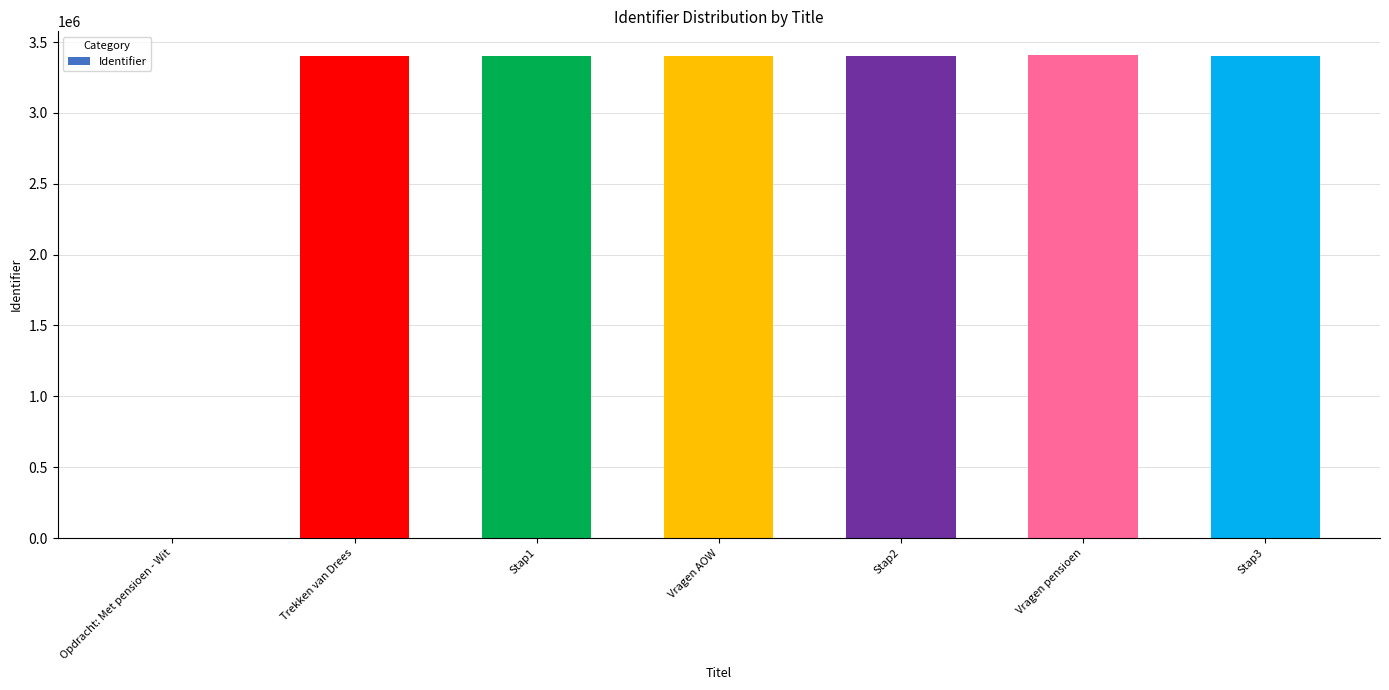

Is it true that the value at Stap3 is 2287473?

False